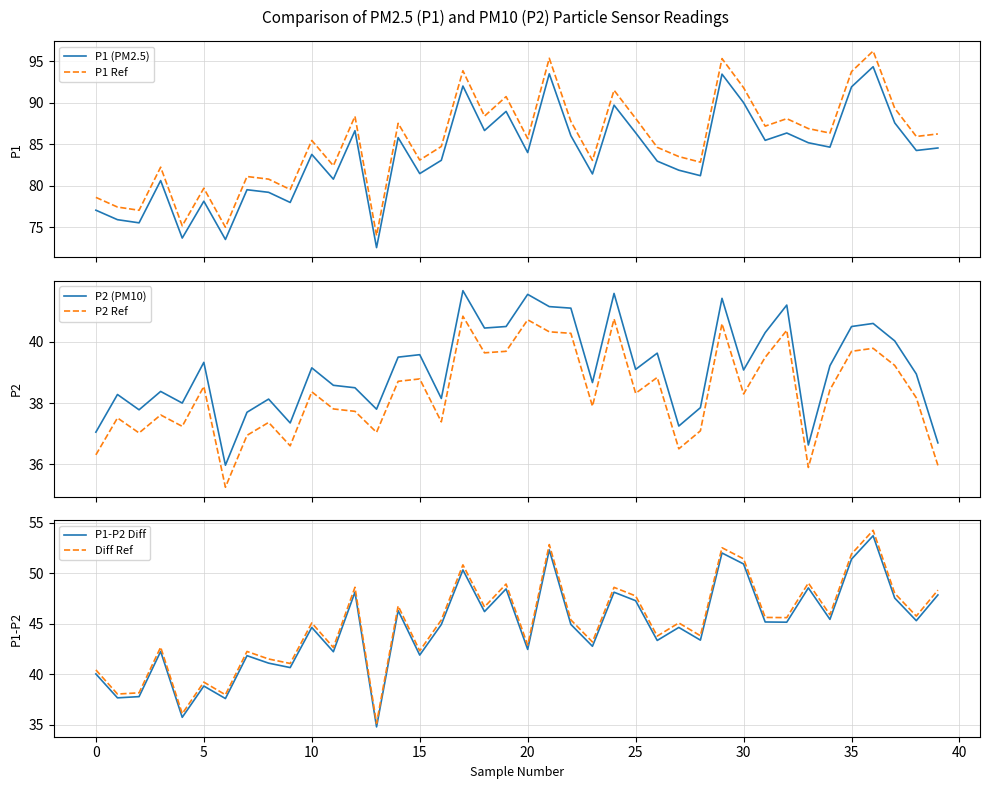

In Diff Ref, how many points are lower than both neighbors (excluding endpoints)?

15